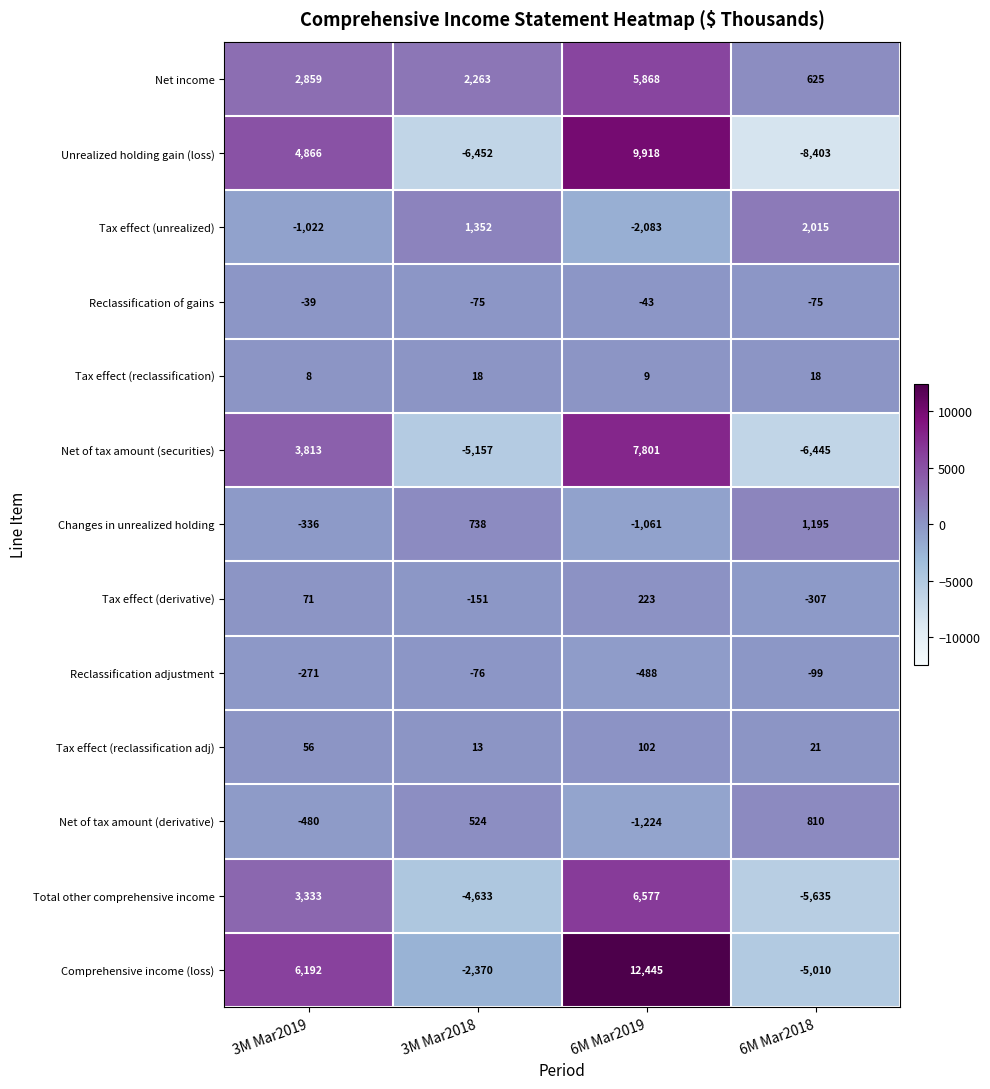

What is the total value across all series at 6M Mar2019?

38044